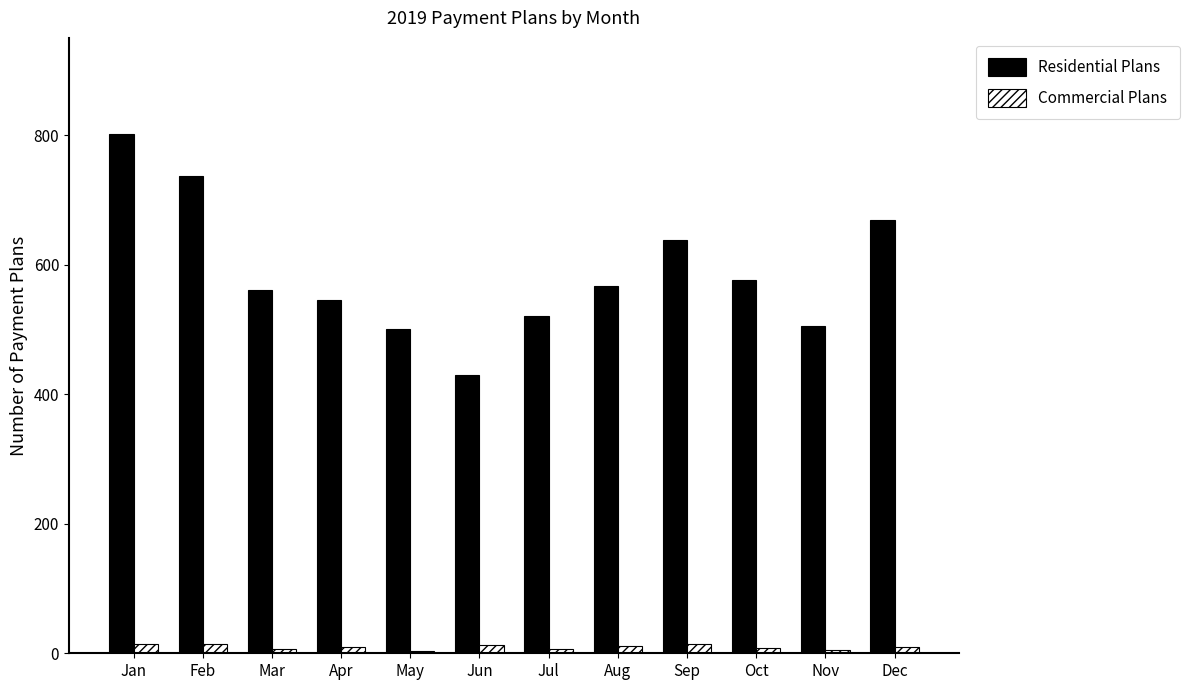

What are all the series names shown in the legend?

Residential Plans, Commercial Plans